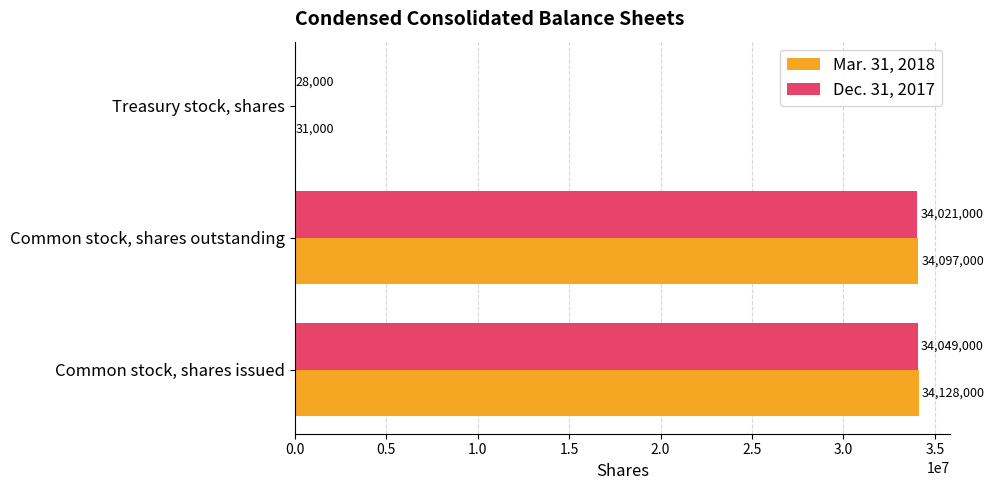

Is the value of Dec. 31, 2017 at Common stock, shares outstanding greater than the value of Mar. 31, 2018 at Common stock, shares issued?

No